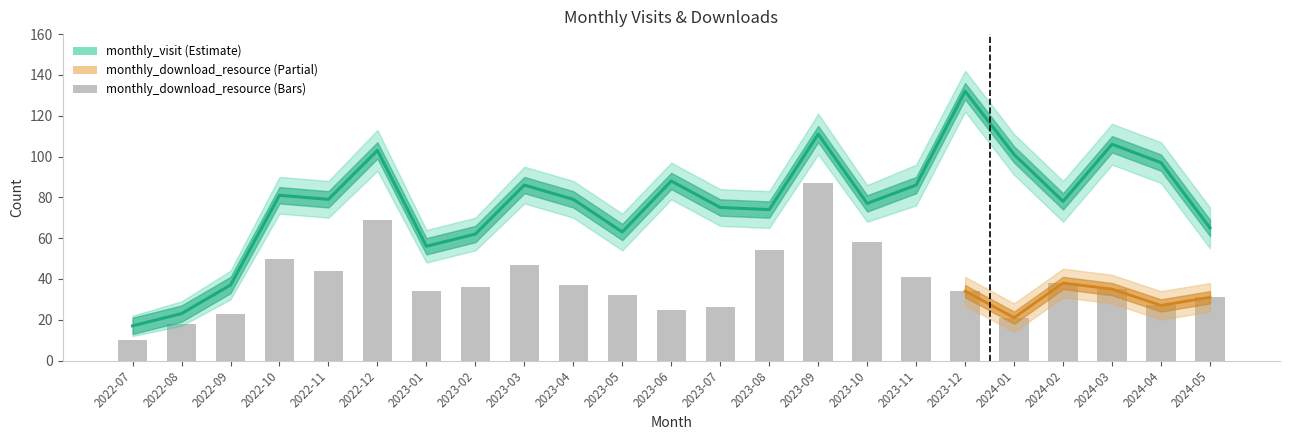

What is the difference between the maximum and minimum values in the monthly_visit series?

115